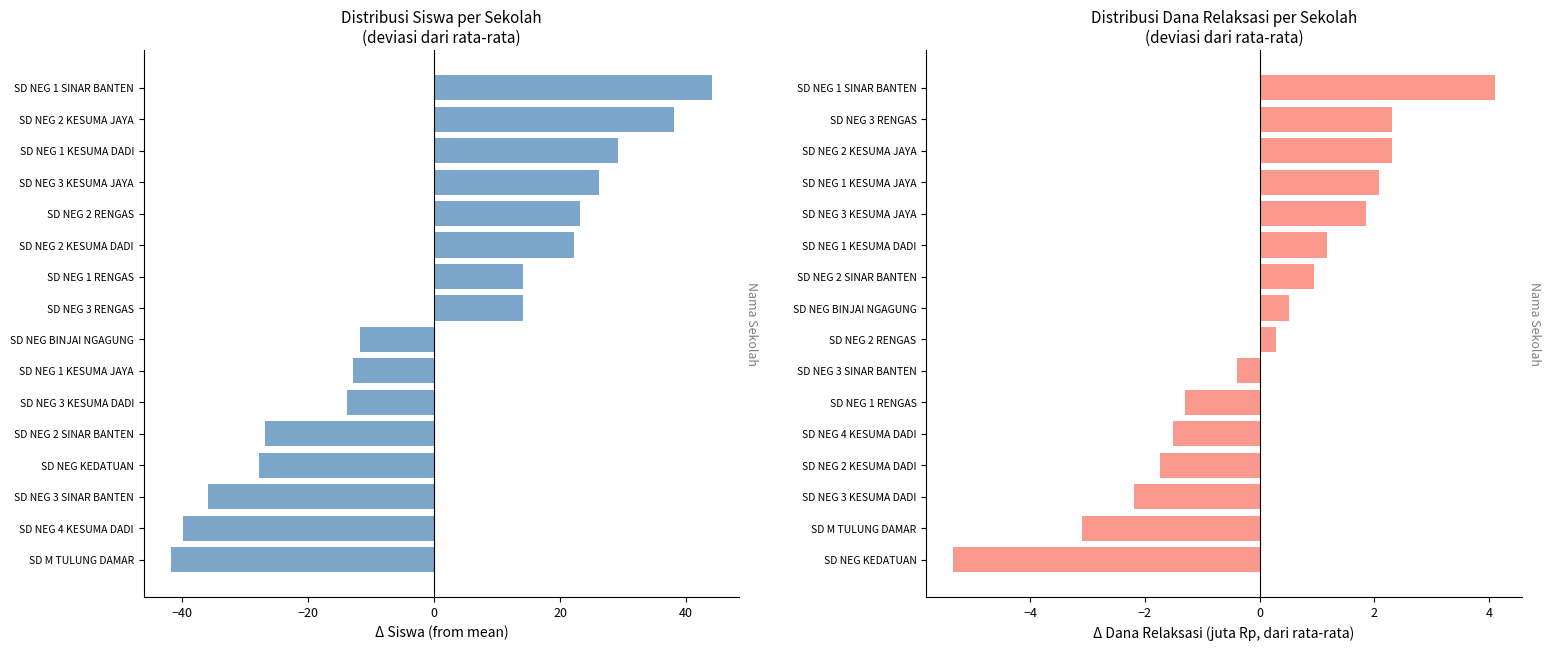

Does the chart contain any negative values?

Yes